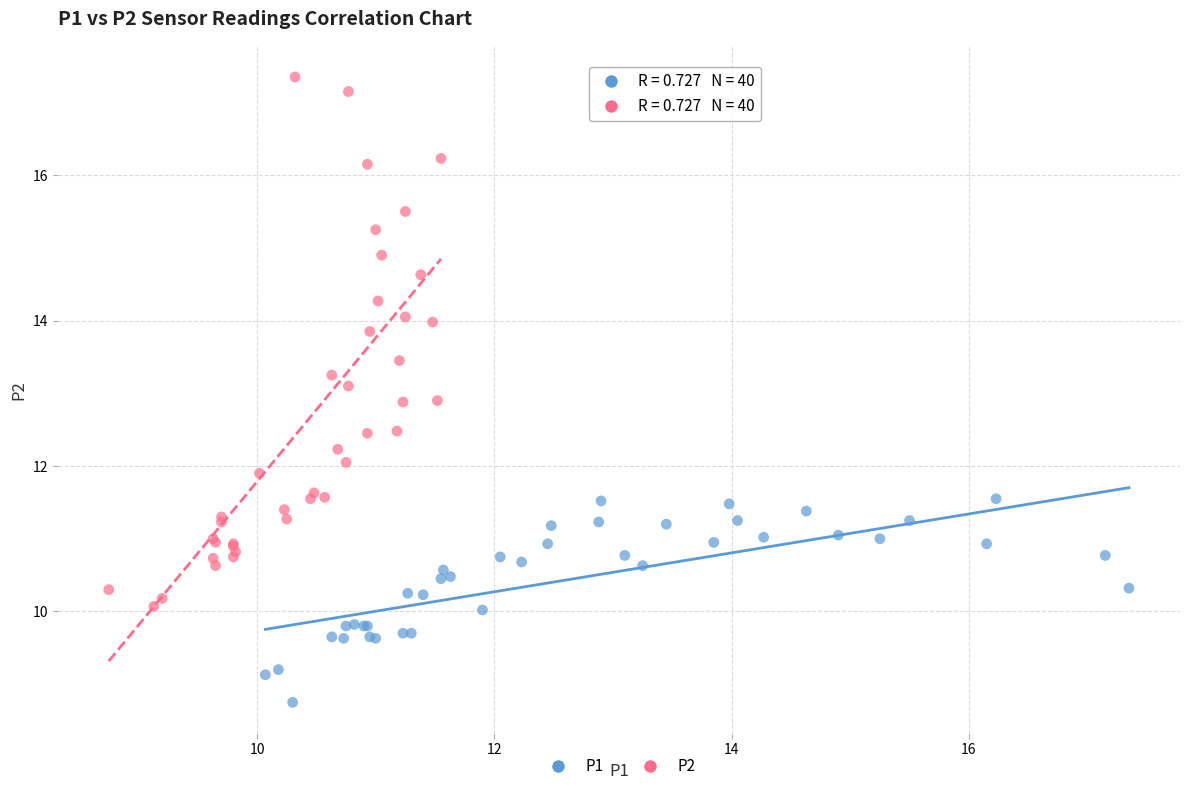

Which series reaches the minimum Y coordinate?

P1